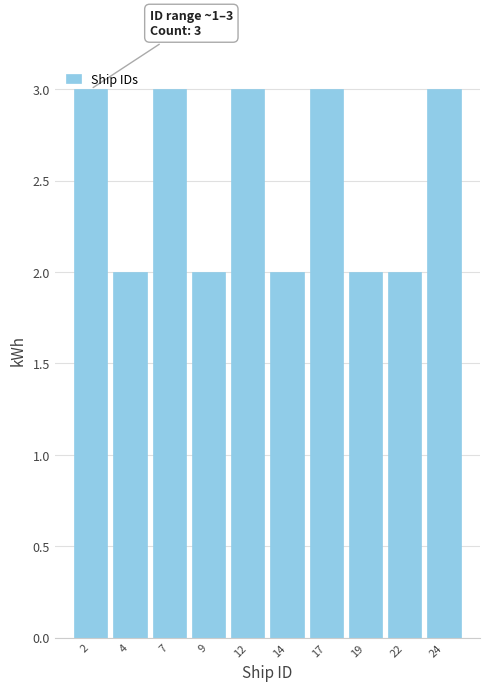

What is the sum of the values at 9 and 17?

5